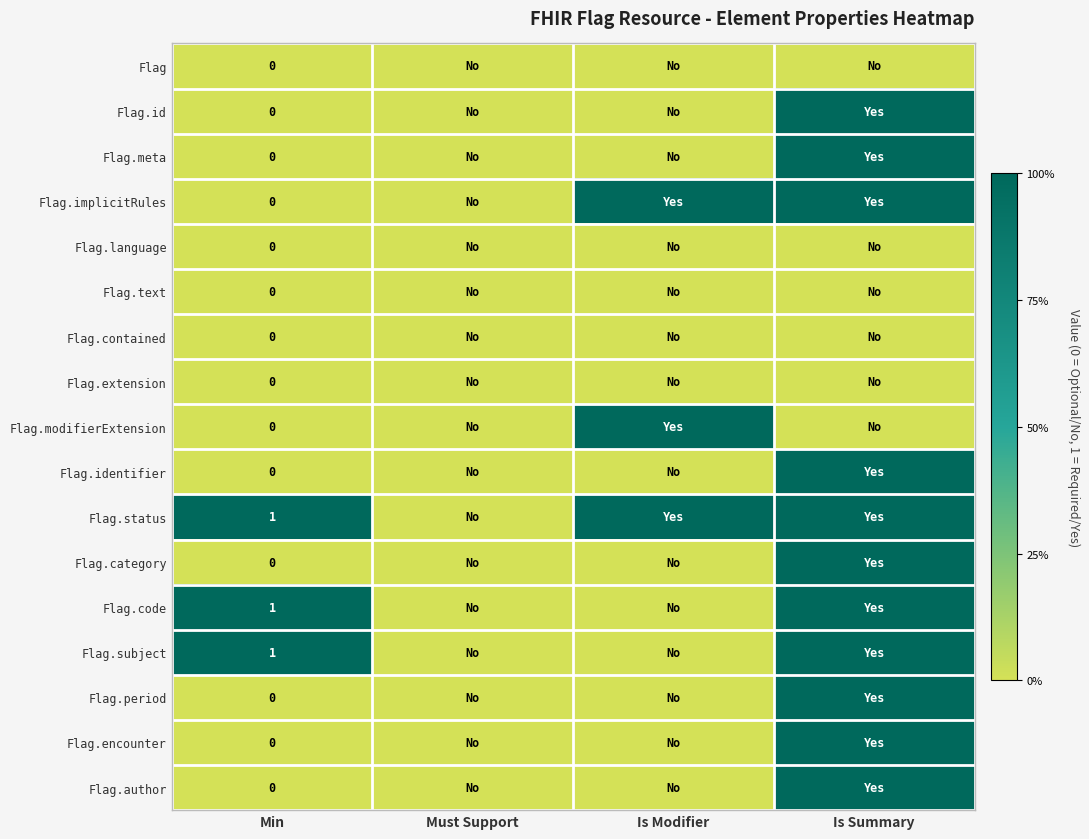

True or false: Flag.subject has a value of 2 at Min.

False